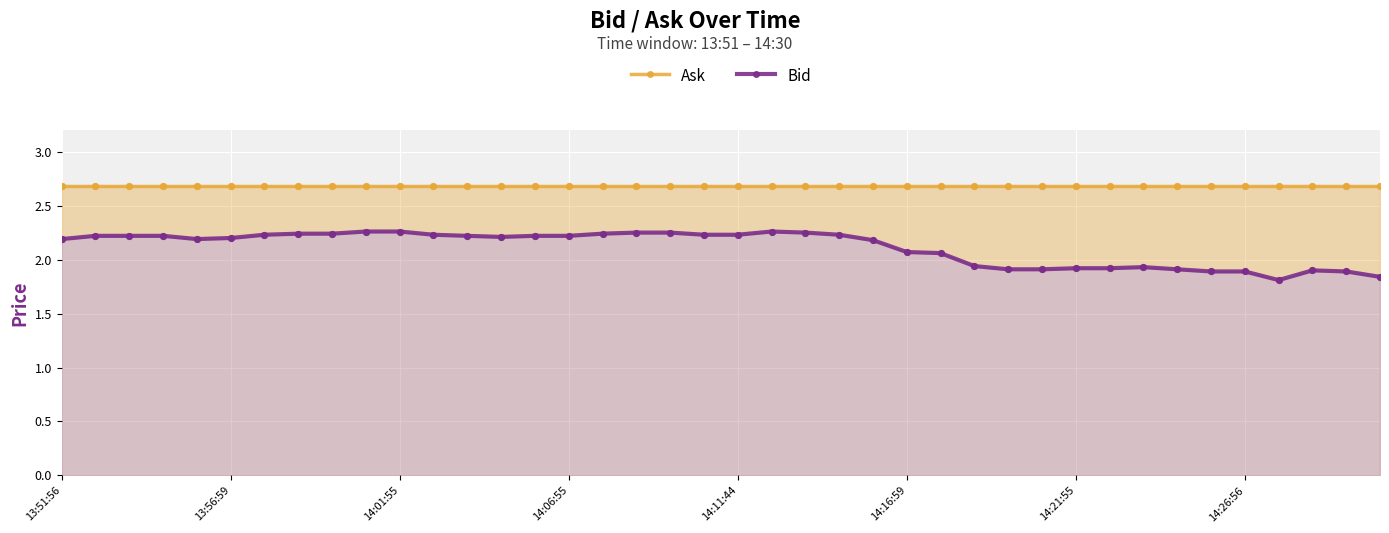

Is the value of Ask at 20 greater than the value of Bid at 14?

Yes